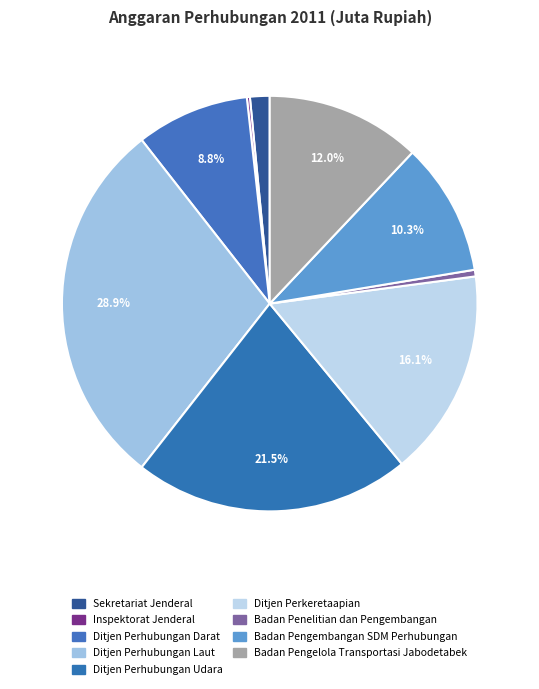

Which category has the smallest portion of the pie?

Inspektorat Jenderal